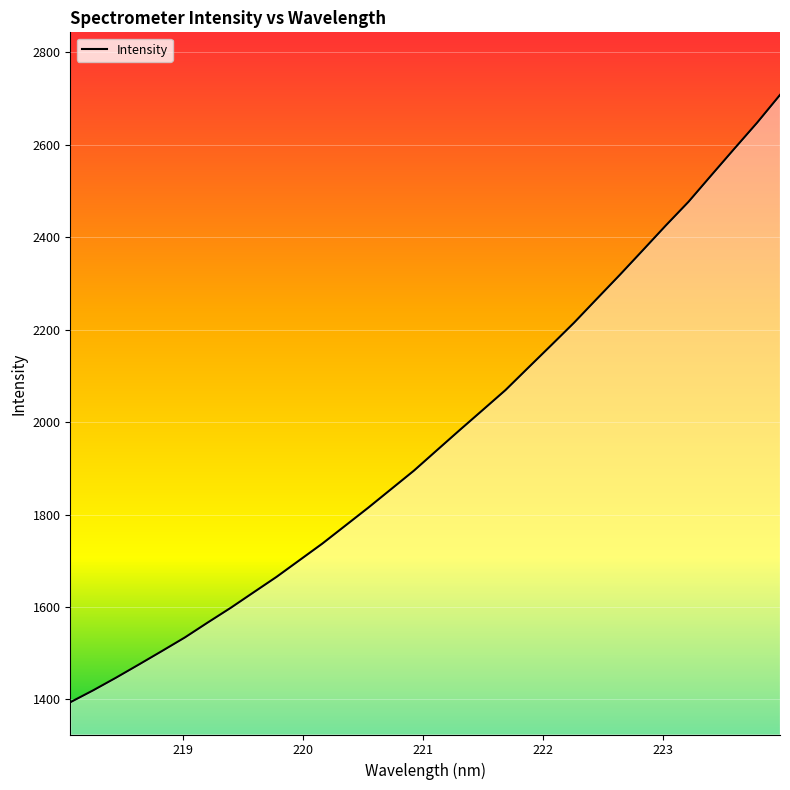

What is the greatest value displayed?

2707.7